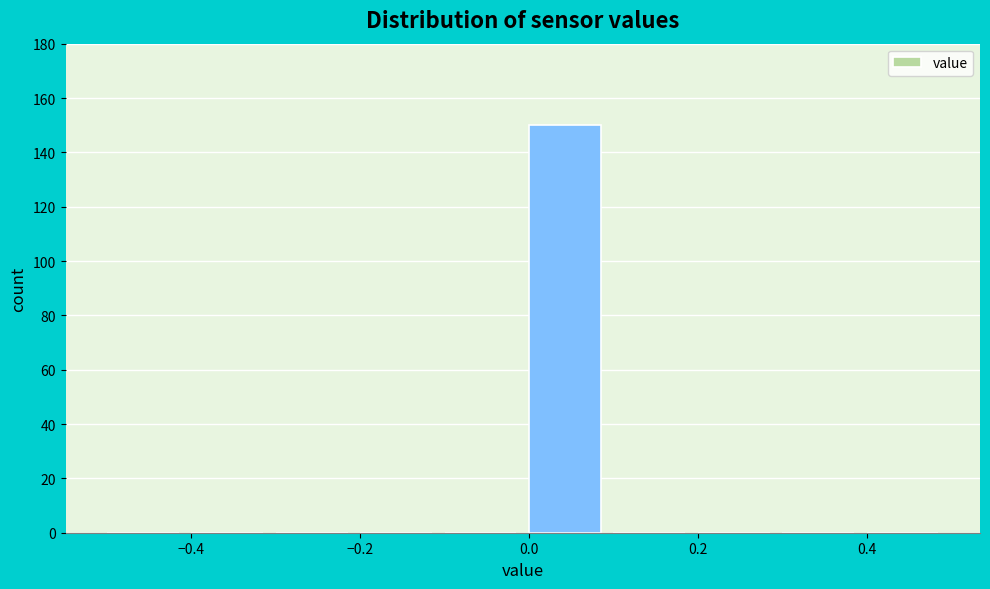

Over which range of the x-axis is the bar tallest?

0.0 to 0.1